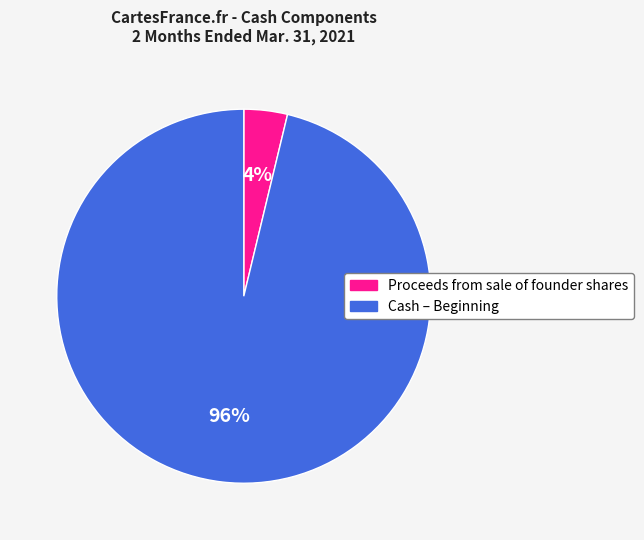

Which category accounts for the majority?

Cash – Beginning